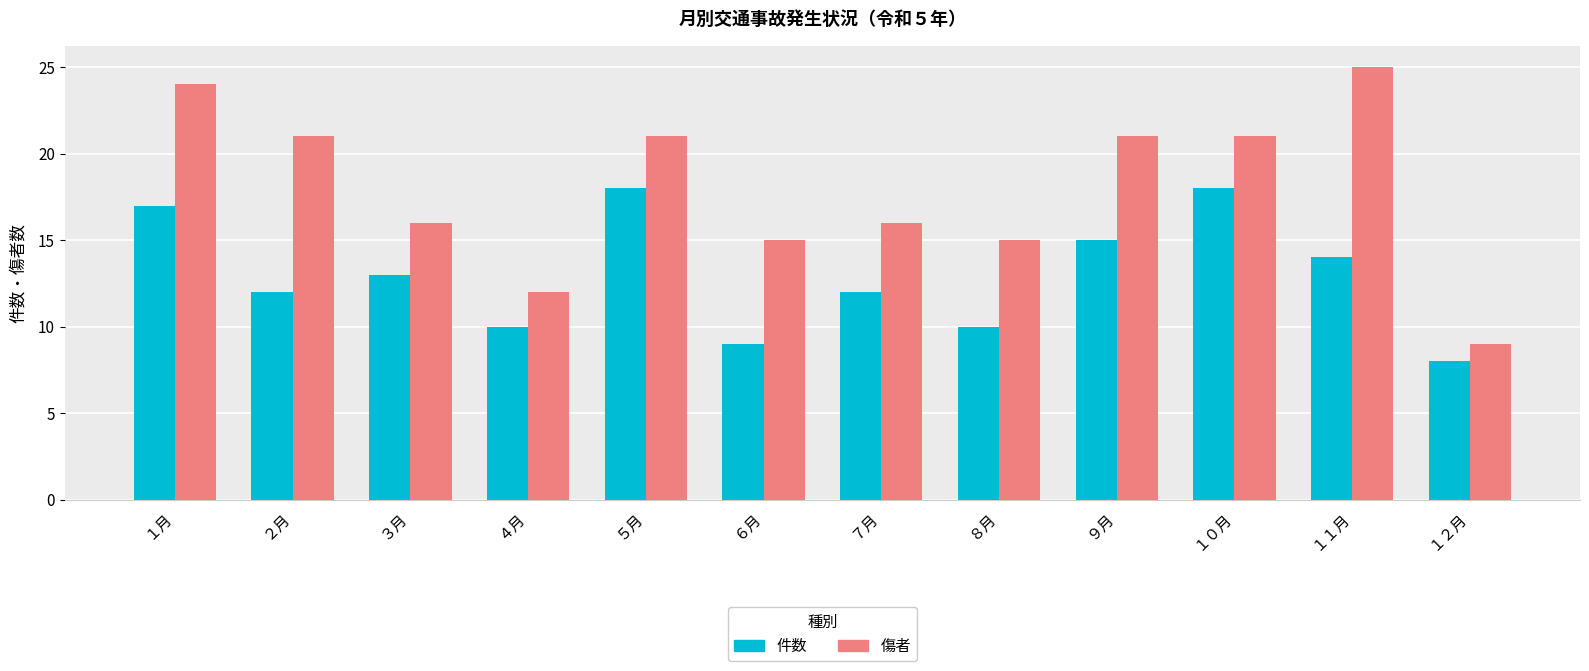

Count the number of data series in this chart.

2